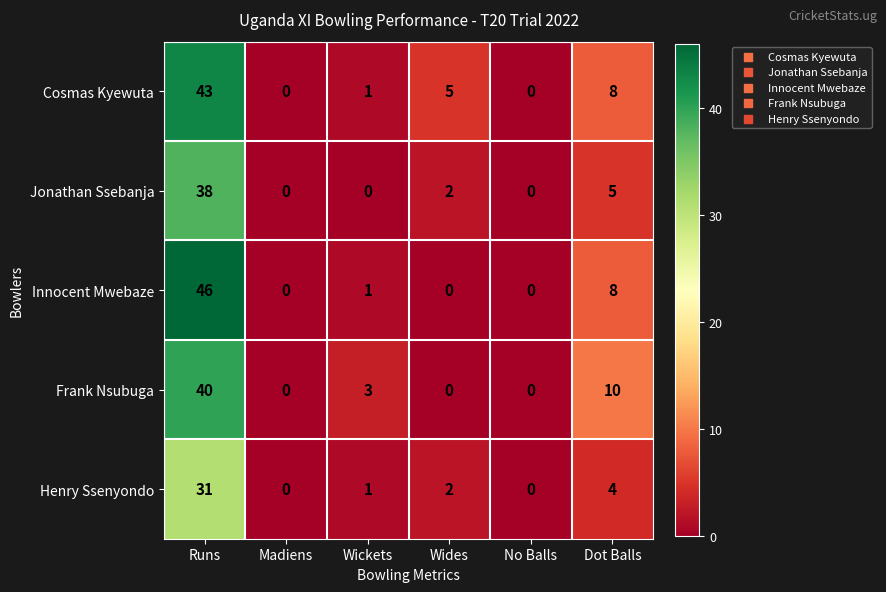

At which category is the sum across all series the highest?

Runs